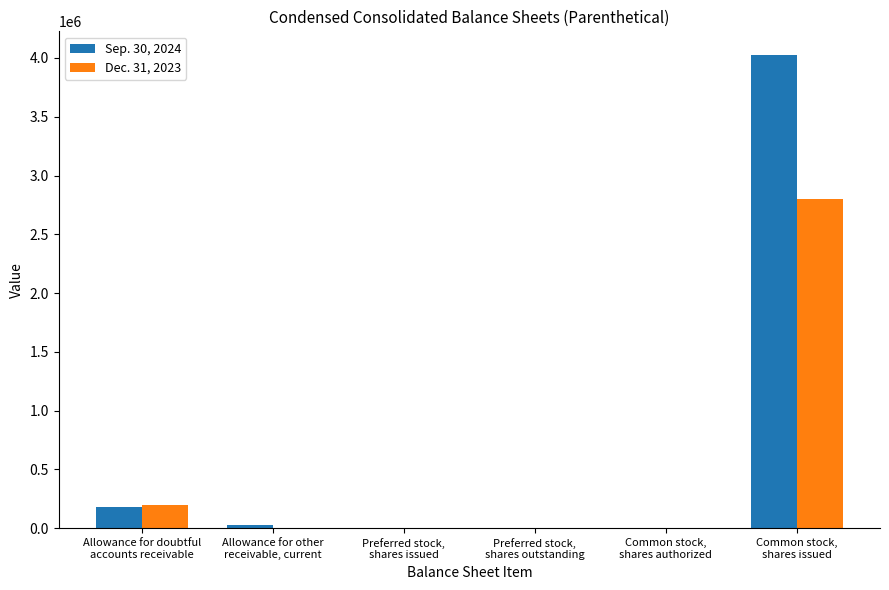

How many data points does each series have?

6